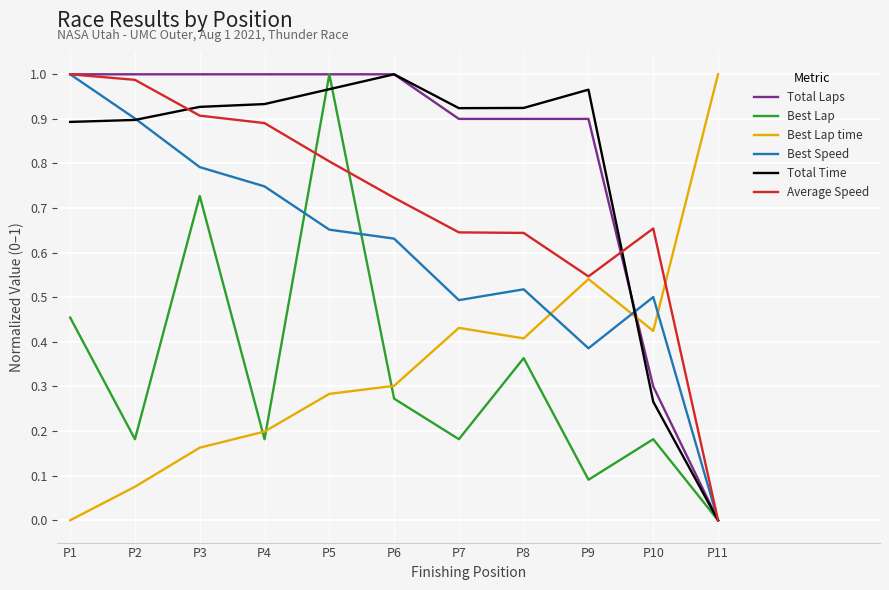

Does the chart display data point markers on the line(s)?

No